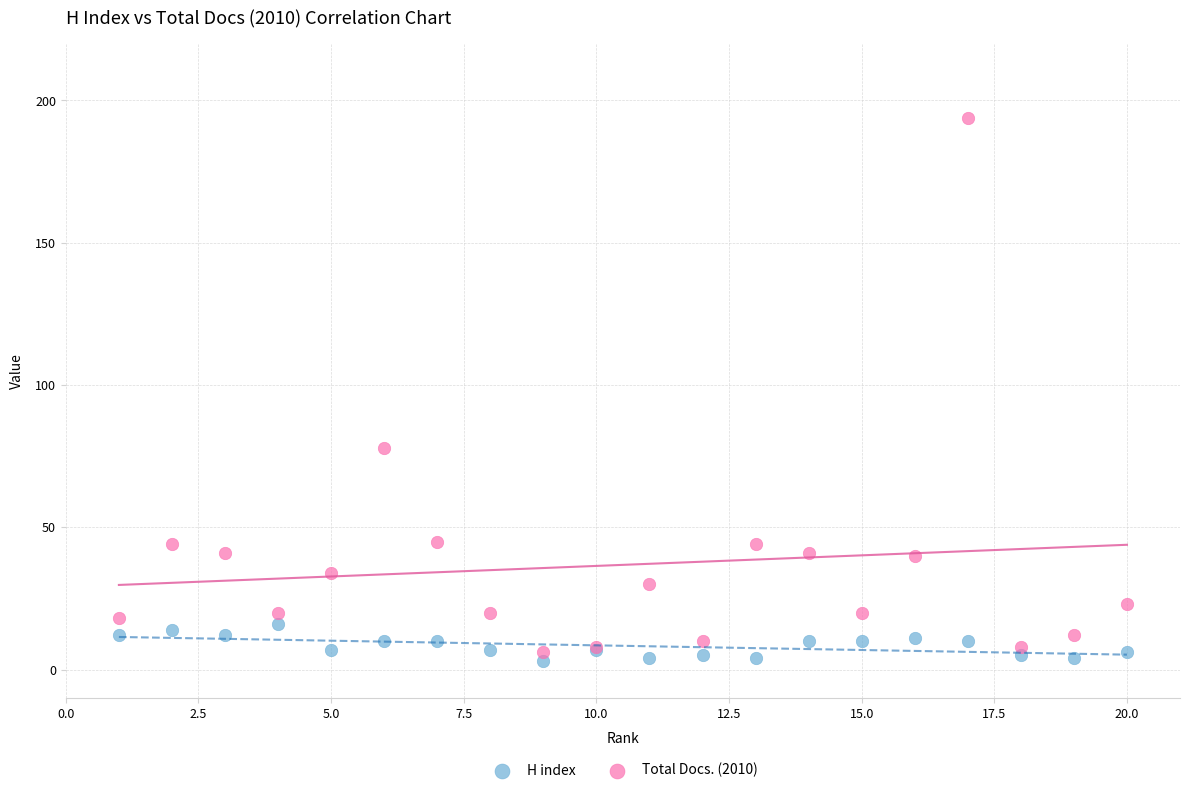

What are all the series names shown in the legend?

H index, Total Docs. (2010)